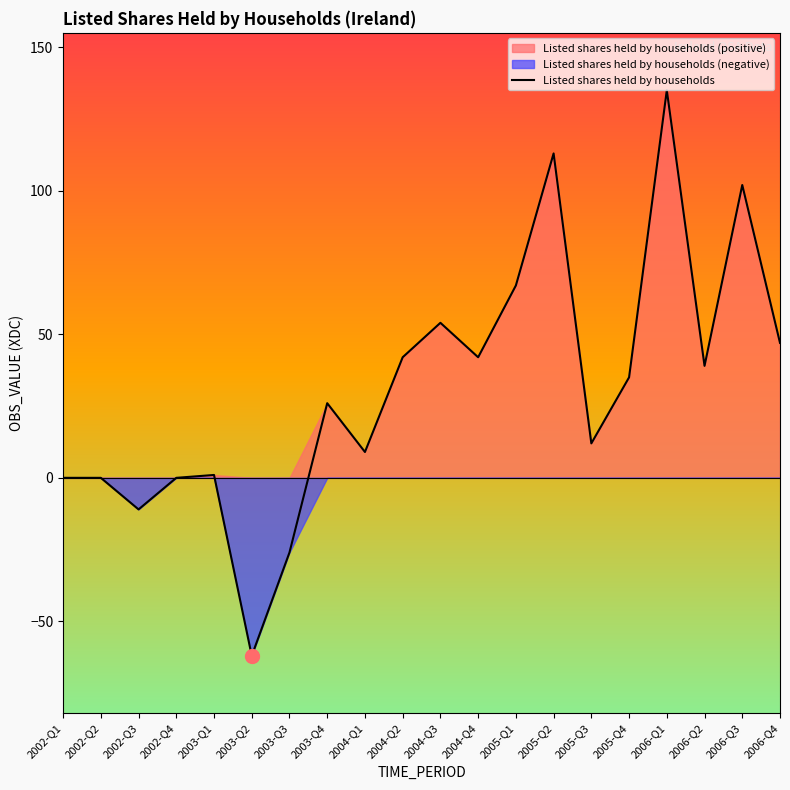

List the labels in order of value, largest first.

2006-Q1, 2005-Q2, 2006-Q3, 2005-Q1, 2004-Q3, 2006-Q4, 2004-Q2, 2004-Q4, 2006-Q2, 2005-Q4, 2003-Q4, 2005-Q3, 2004-Q1, 2003-Q1, 2002-Q1, 2002-Q2, 2002-Q4, 2002-Q3, 2003-Q3, 2003-Q2